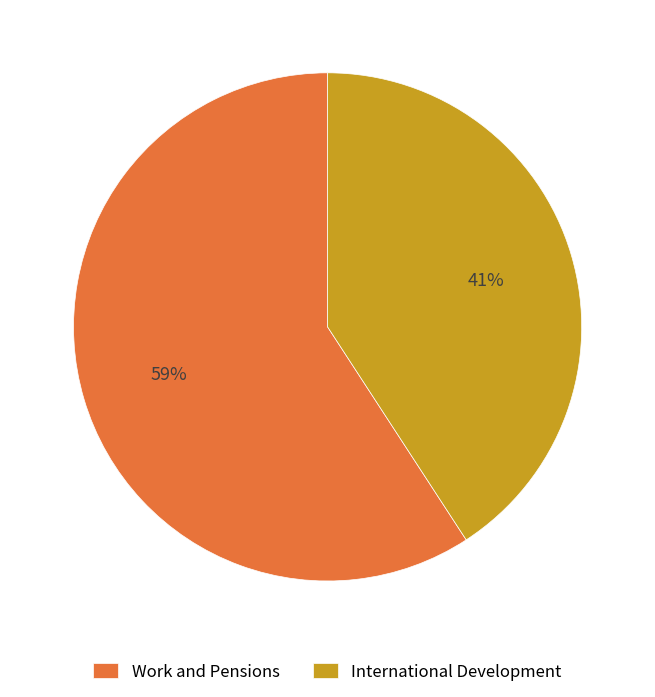

Rank the categories by value from highest to lowest.

Work and Pensions, International Development